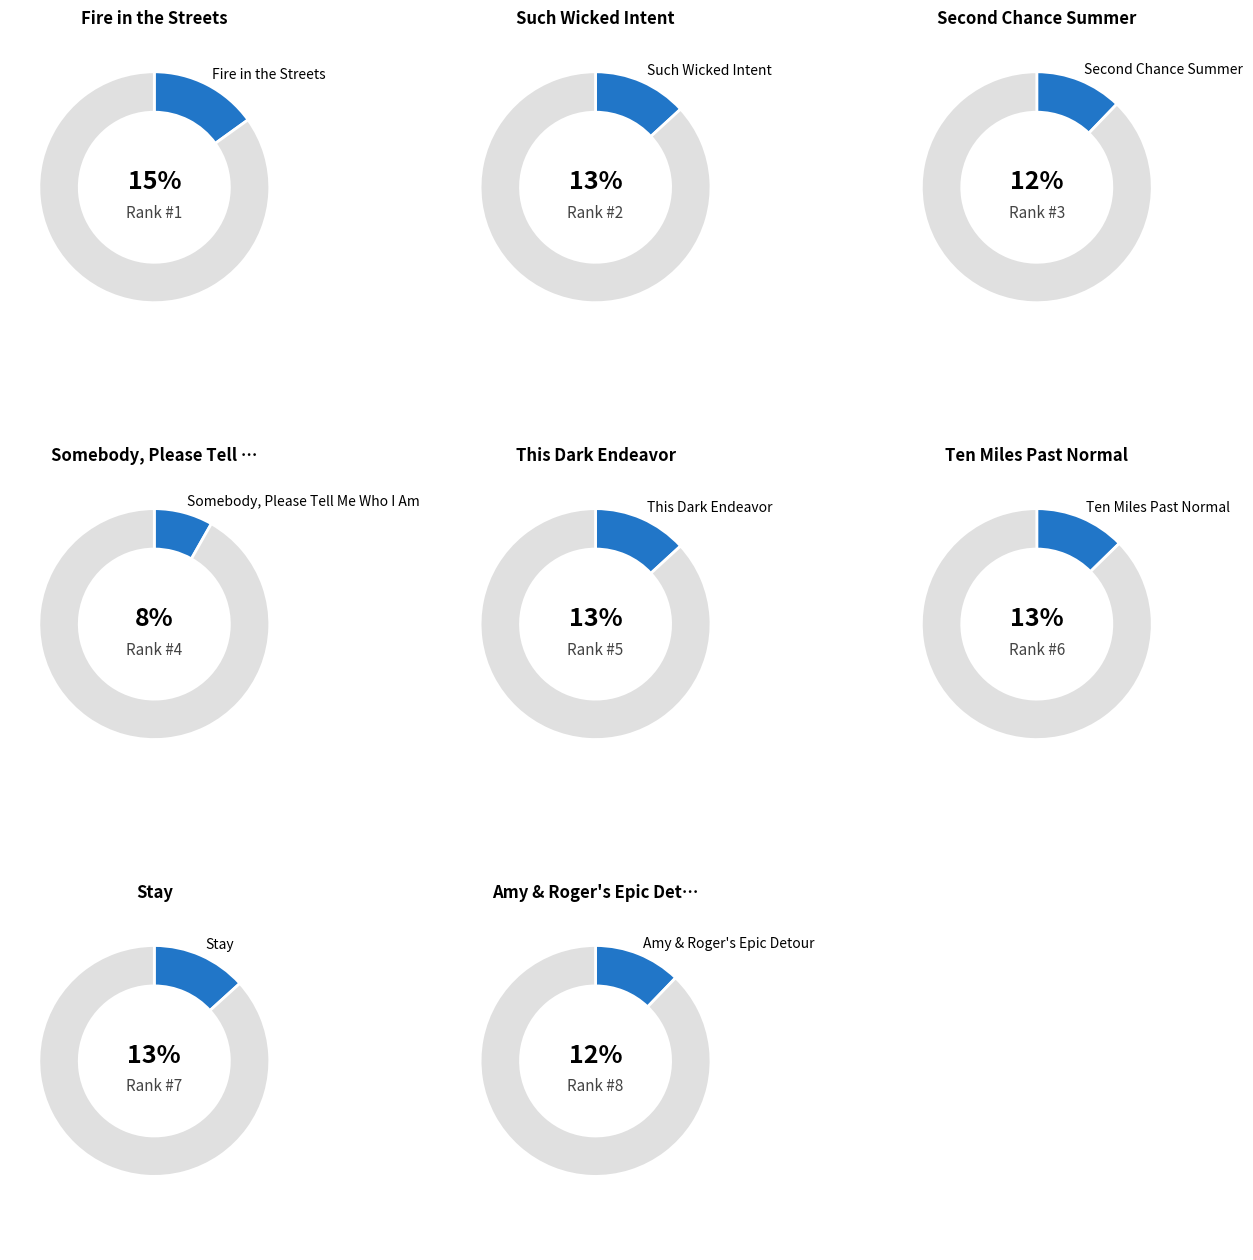

Does Amy & Roger's Epic Detour represent more than half of the total?

No